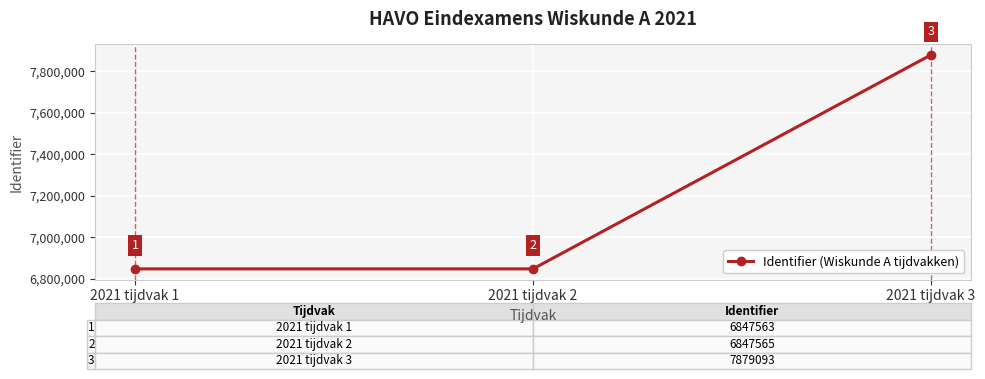

Reading right to left, list all the values displayed in this chart.

7879093	6847565	6847563